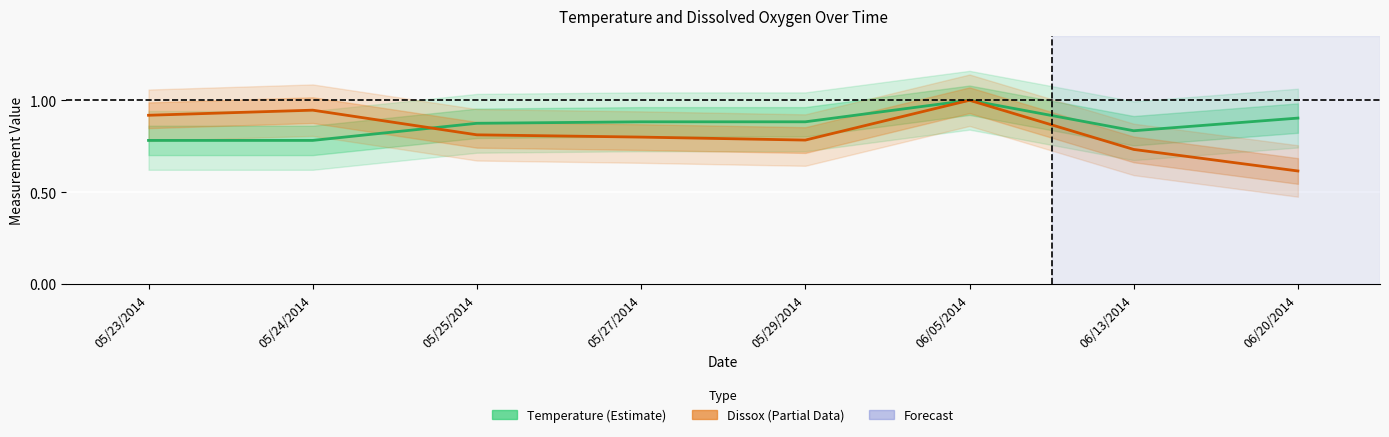

How many series are shown in this chart?

2